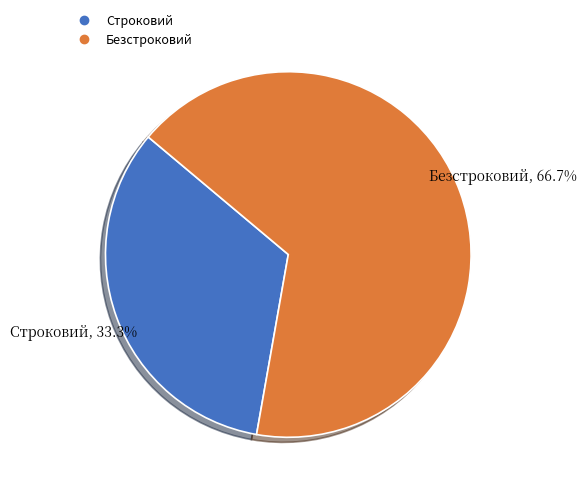

Does any single category account for the majority?

Yes